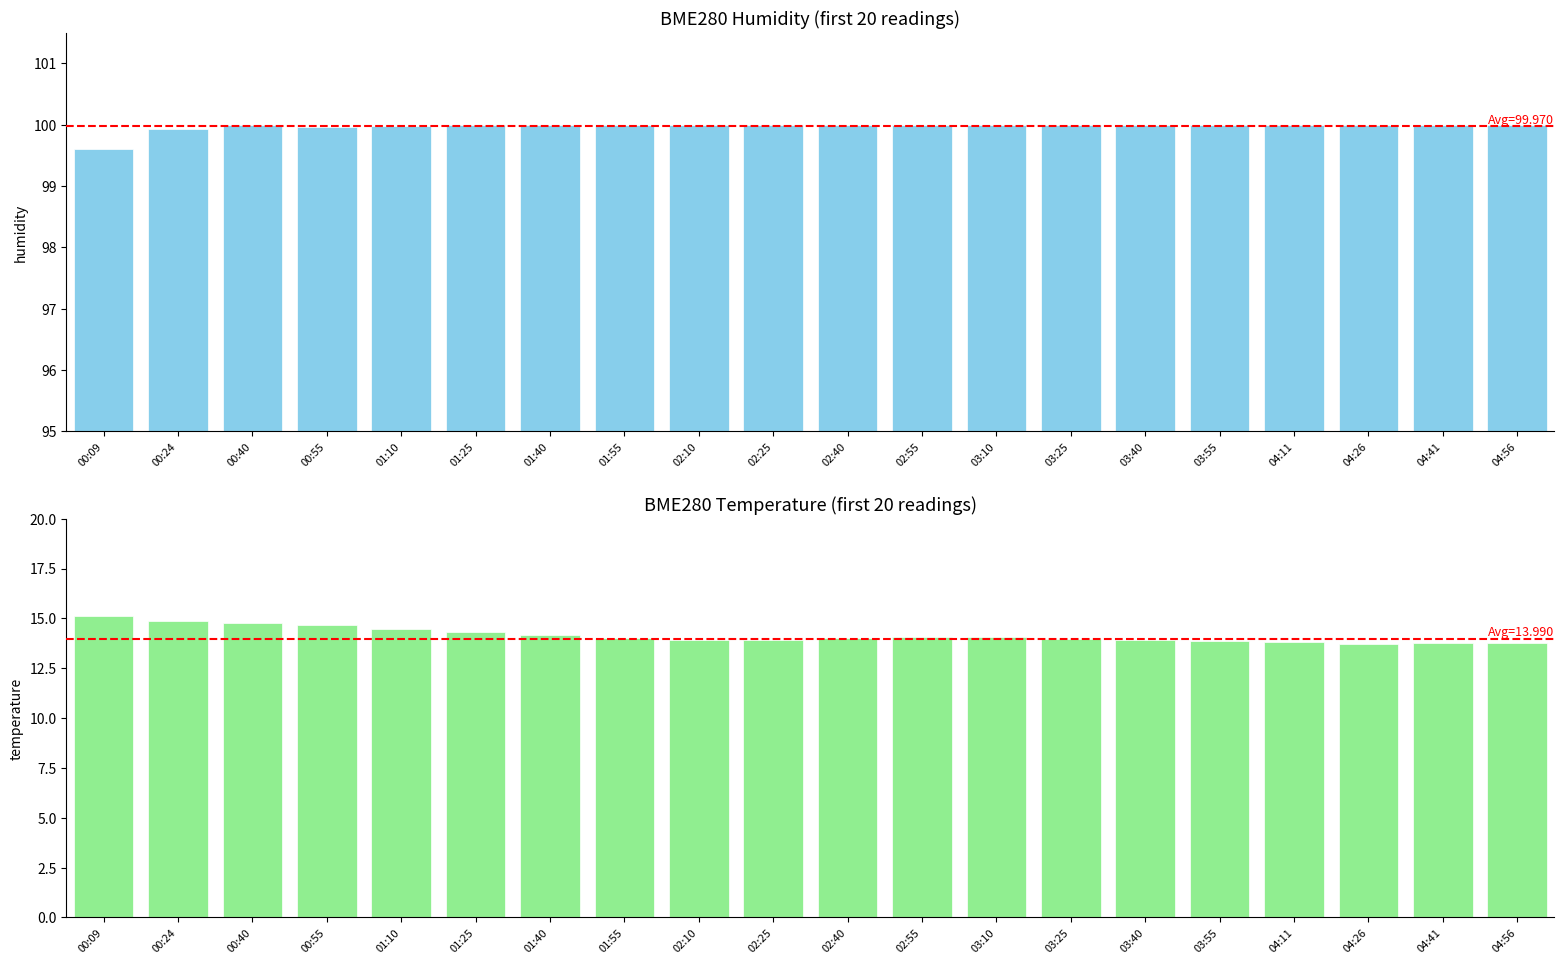

Rank the series at 00:09 from highest to lowest value.

BME280_humidity, BME280_temperature